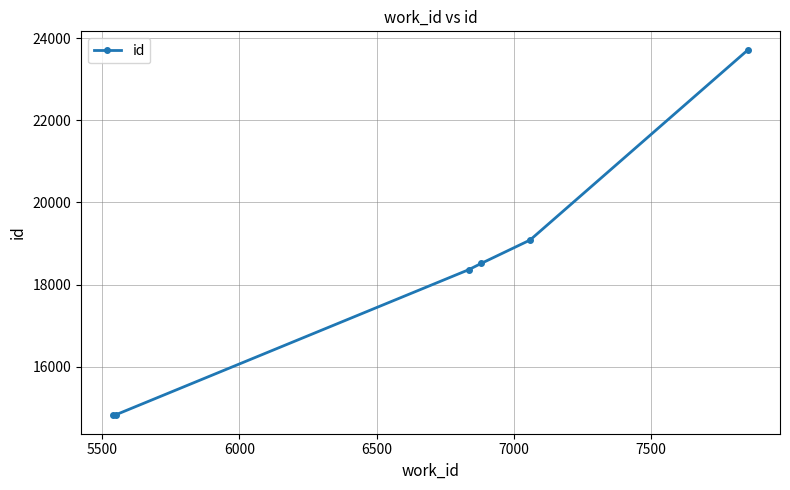

How many distinct data groups are displayed?

1